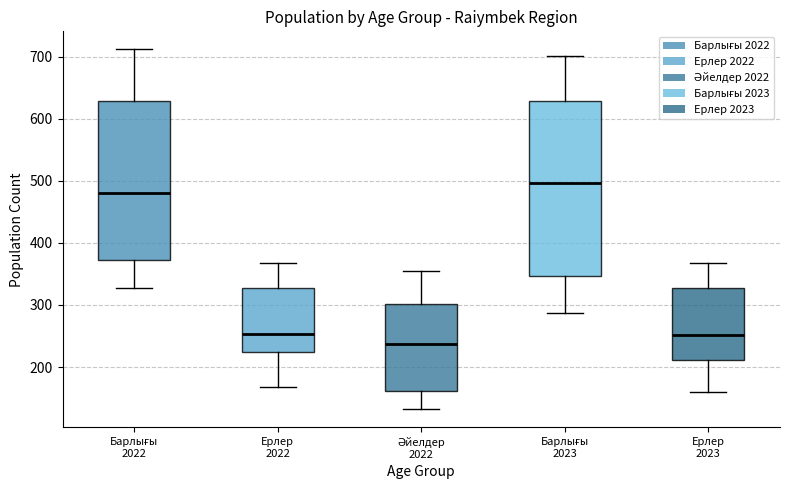

Reading left to right, transcribe this box plot: for each box, give where its median line is, the range the box spans, and where its two whiskers end, as read against the y-axis. The values are not printed on the chart, so give them approximately, as read against the axis.

Барлығы 2022: median 480, box 370 to 630, whiskers 330 to 710
Ерлер 2022: median 250, box 220 to 330, whiskers 170 to 370
Әйелдер 2022: median 240, box 160 to 300, whiskers 130 to 350
Барлығы 2023: median 500, box 350 to 630, whiskers 290 to 700
Ерлер 2023: median 250, box 210 to 330, whiskers 160 to 370